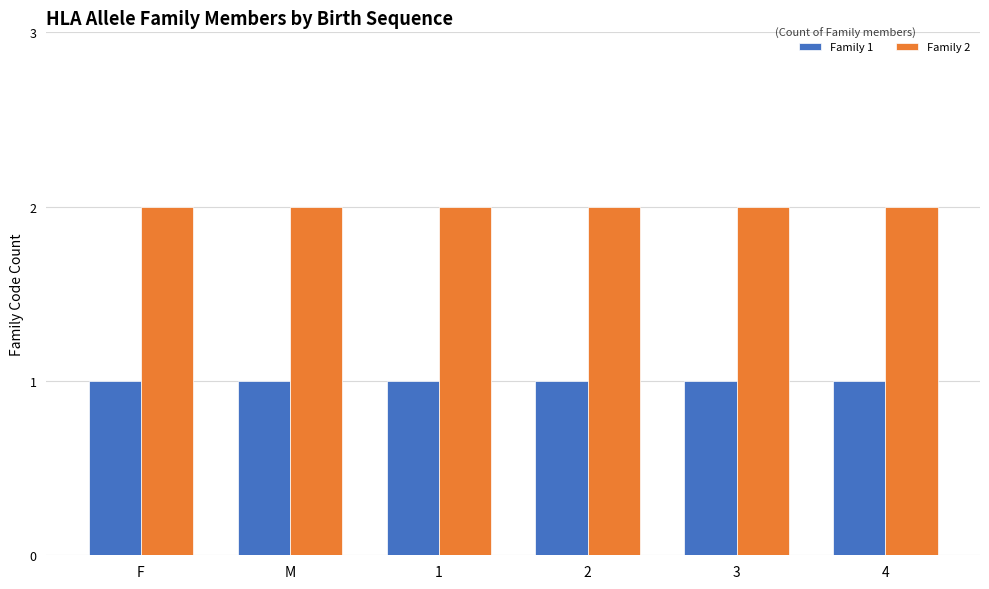

Is the value of Family 1 at 4 greater than the value of Family 2 at 3?

No